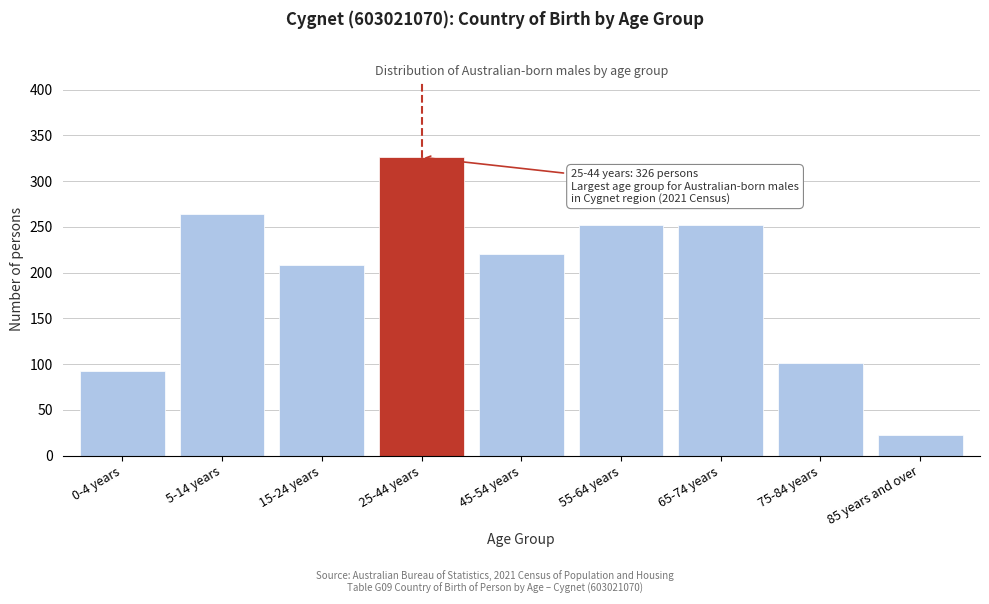

Reading left to right, transcribe all the data shown in this chart.

0-4 years=92	5-14 years=264	15-24 years=208	25-44 years=326	45-54 years=220	55-64 years=252	65-74 years=252	75-84 years=101	85 years and over=23